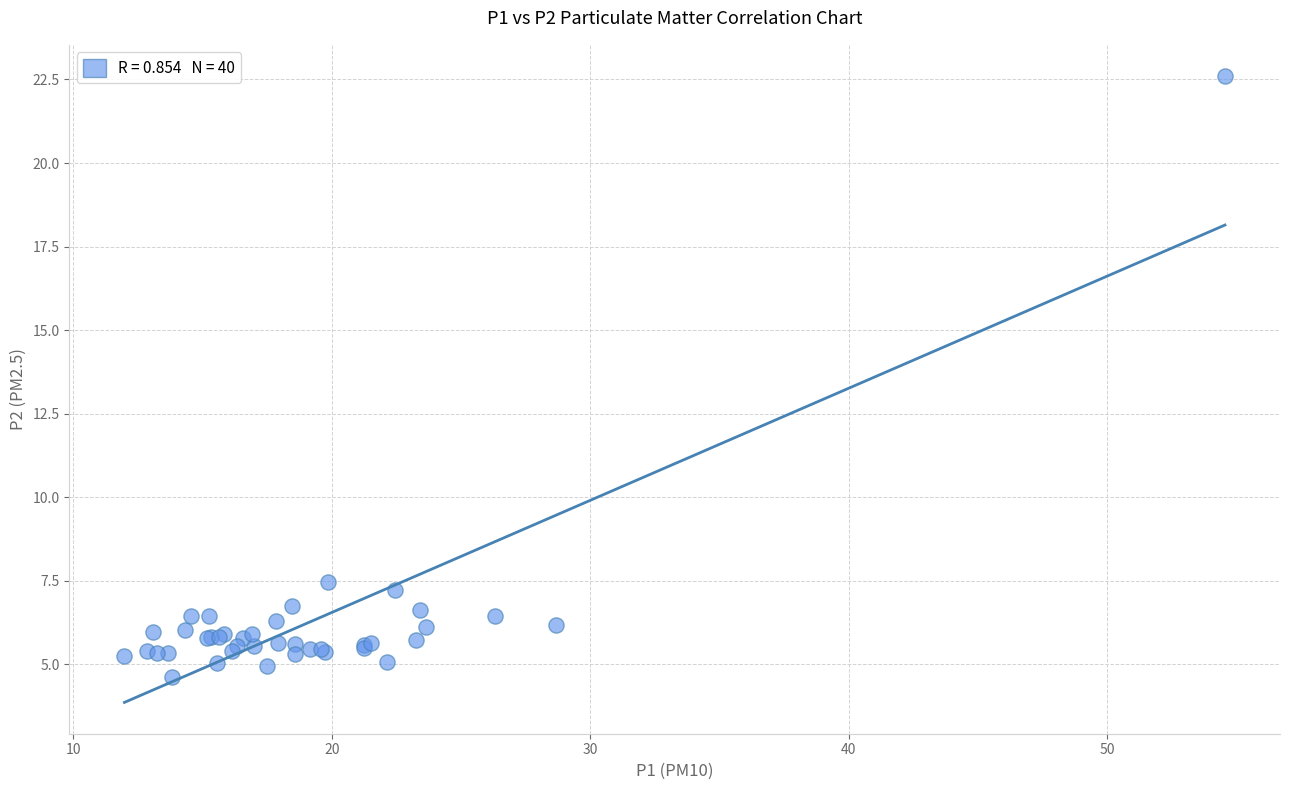

What Y value in the scatter plot is closest to 13?

7.5